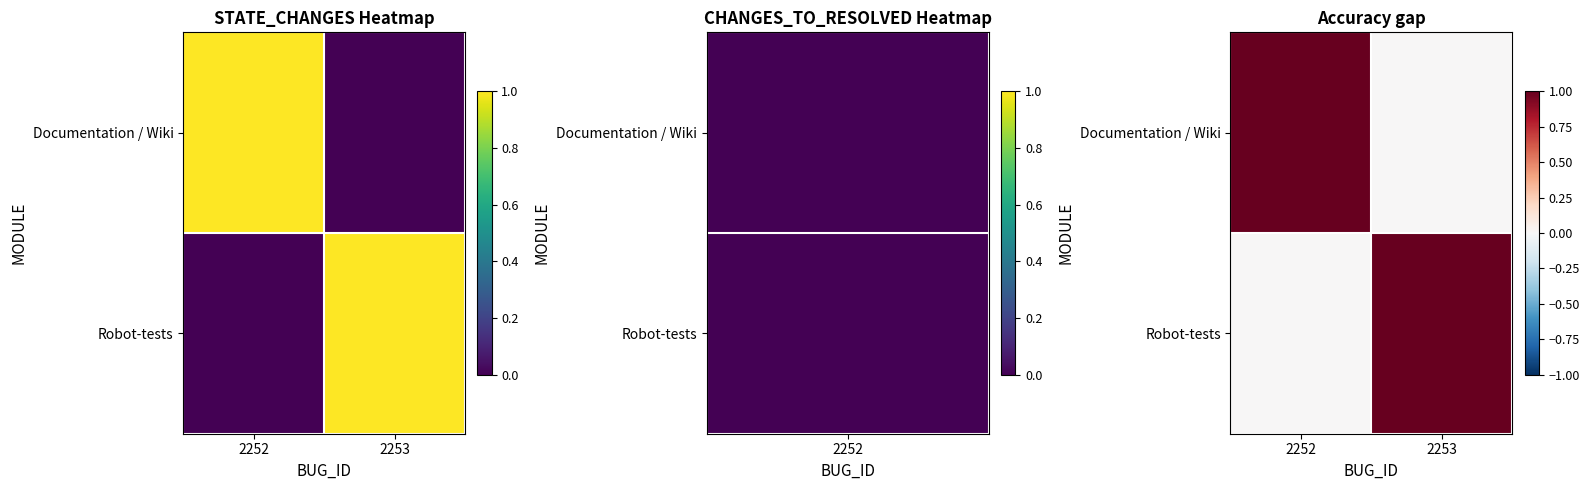

What is the highest value of the Robot-tests series?

1